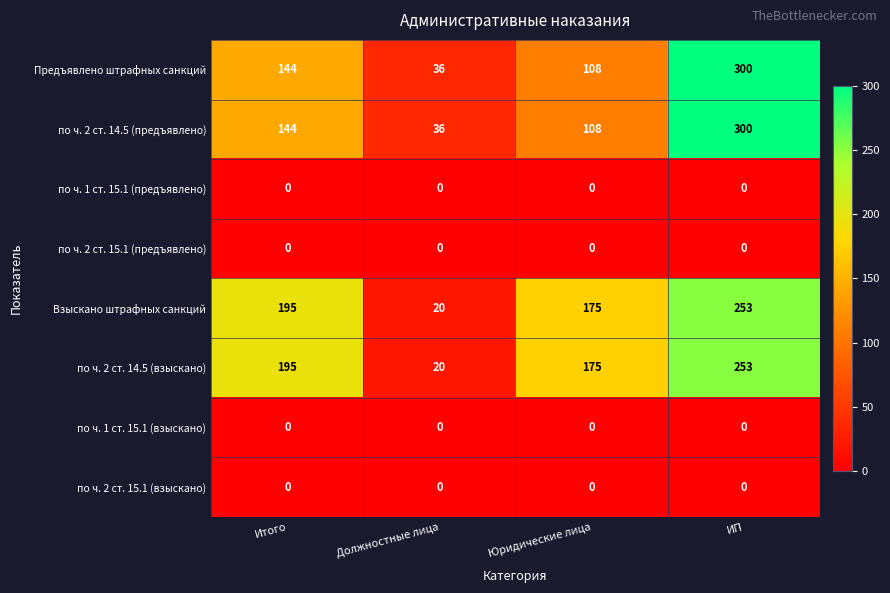

What value does the Взыскано штрафных санкций series have at Должностные лица?

20